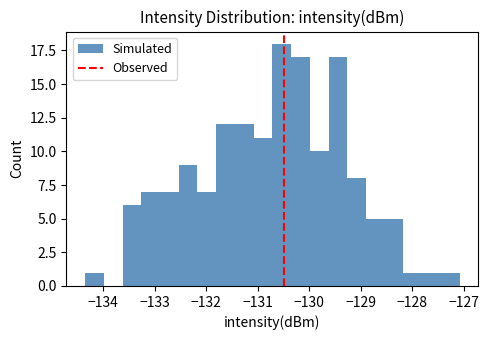

Around what value on the x-axis is the tallest bar? Give the approximate position of its centre, as read against the axis.

-130.5